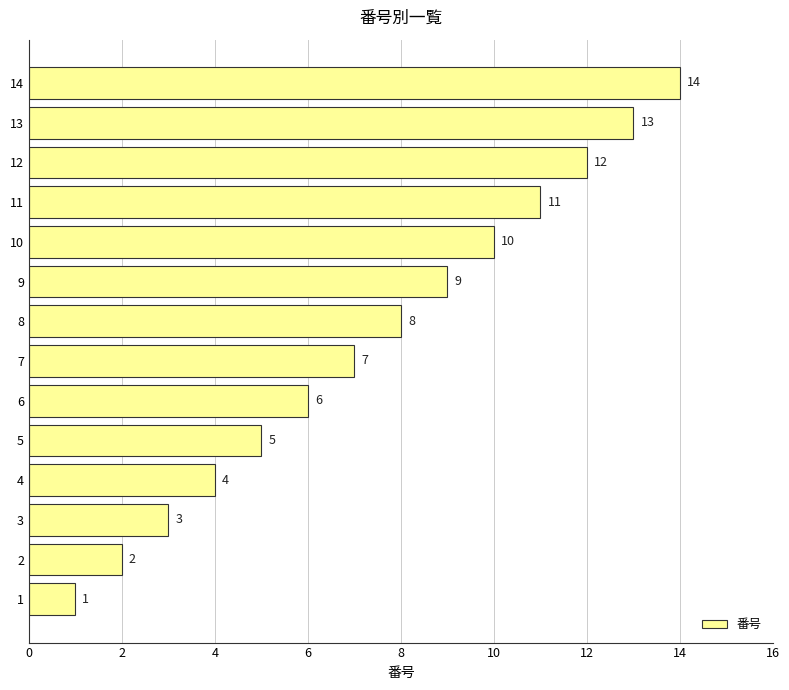

How many categories are shown in the chart?

14